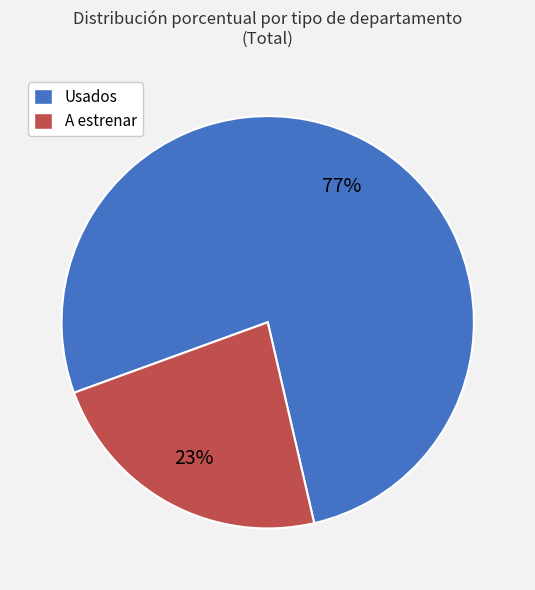

Which slice is the largest?

Usados